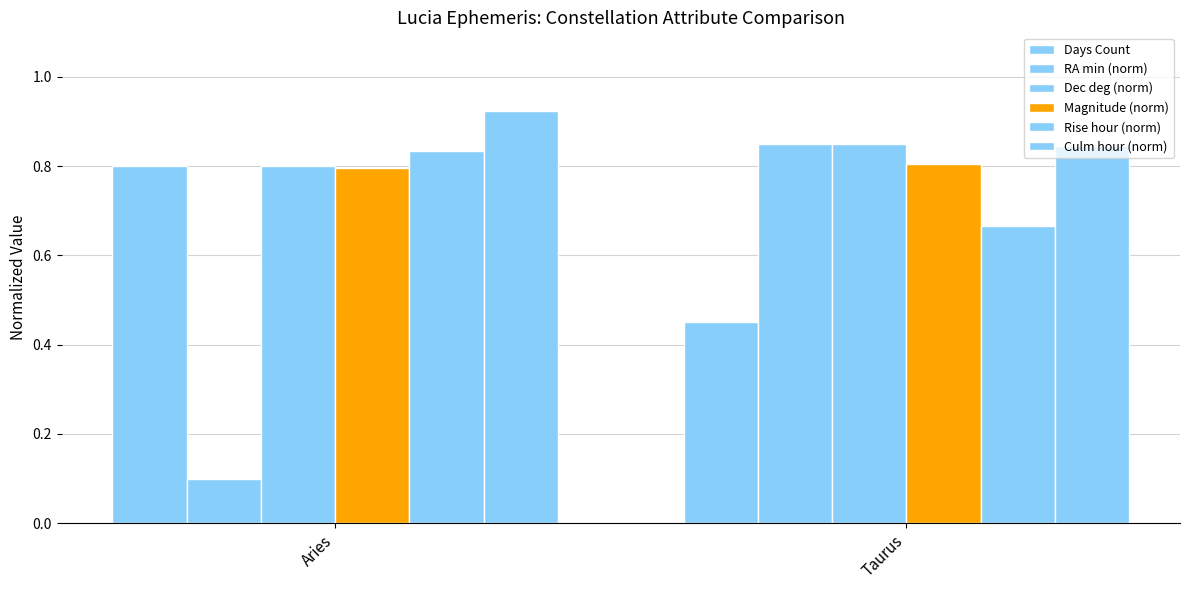

What is the difference between the highest and lowest values at Aries?

0.8